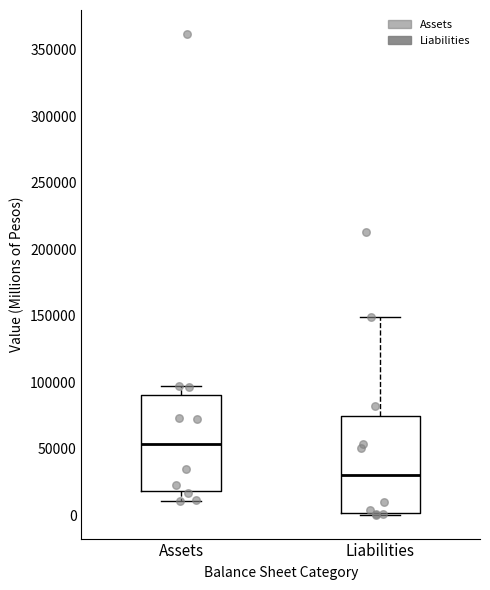

Reading left to right, read every box against the y-axis: the position of its median line, the range the box covers, and the ends of its whiskers. The values are not printed on the chart, so give them approximately, as read against the axis.

Assets: median 55000, box 20000 to 90000, whiskers 10000 to 95000
Liabilities: median 30000, box 0 to 75000, whiskers 0 to 150000